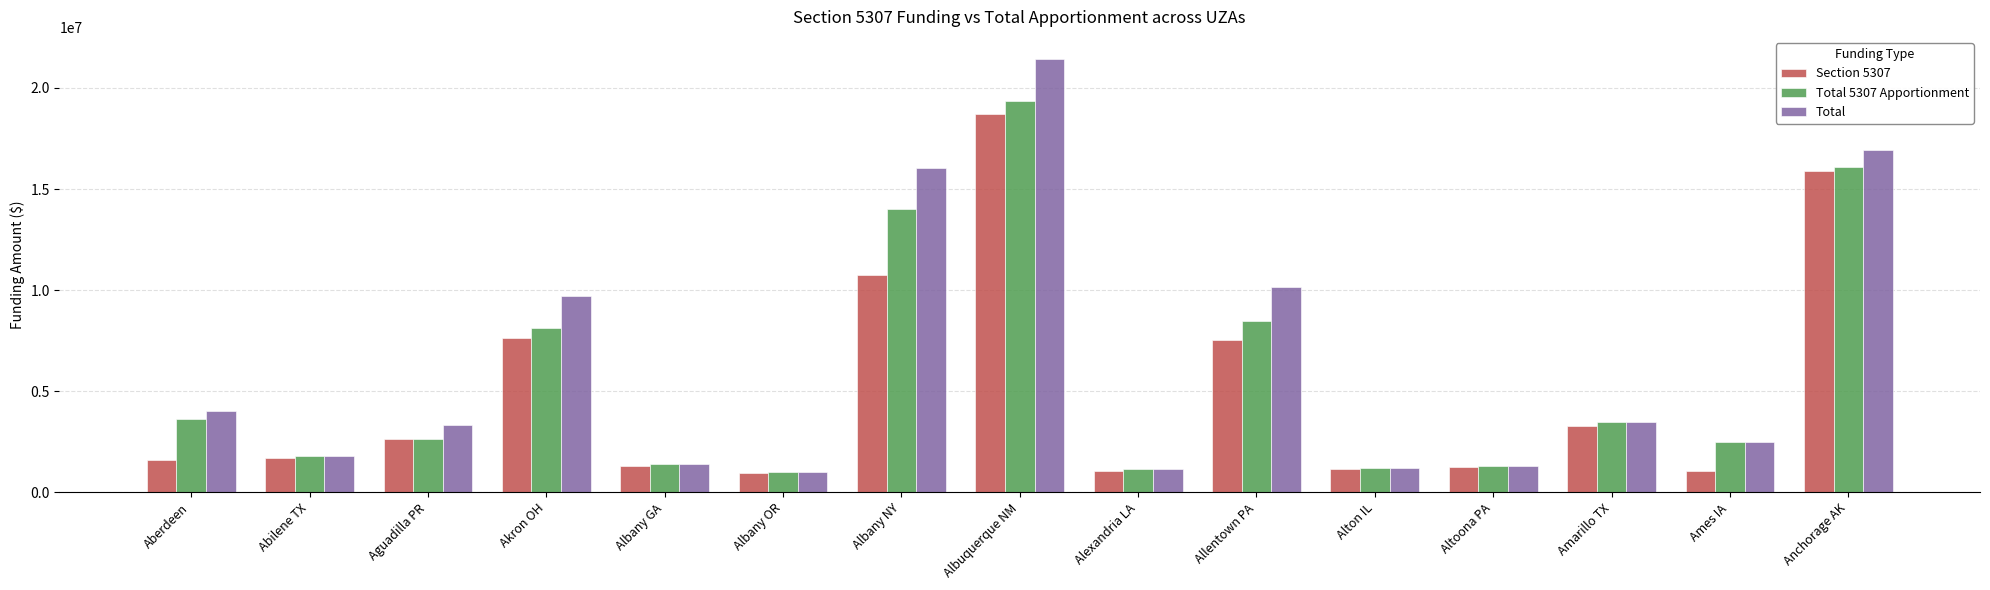

What is the difference between the maximum and second lowest values in the Total series?

20304249.0